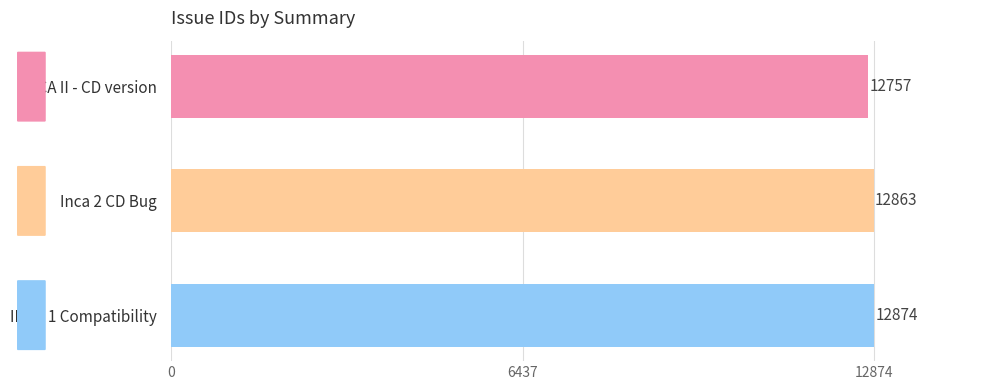

List the labels in order of value, largest first.

INCA 1 Compatibility, Inca 2 CD Bug, INCA II - CD version